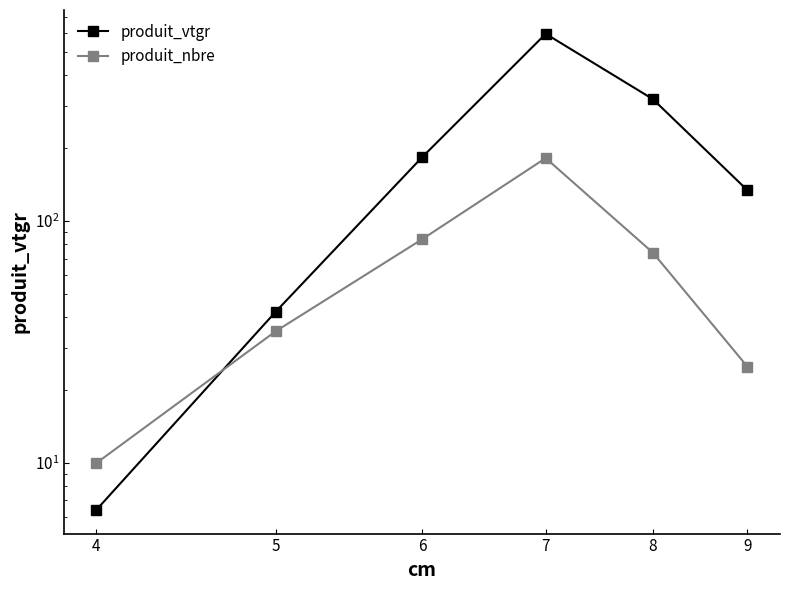

Rank the series by their maximum value, from lowest to highest.

produit_nbre, produit_vtgr